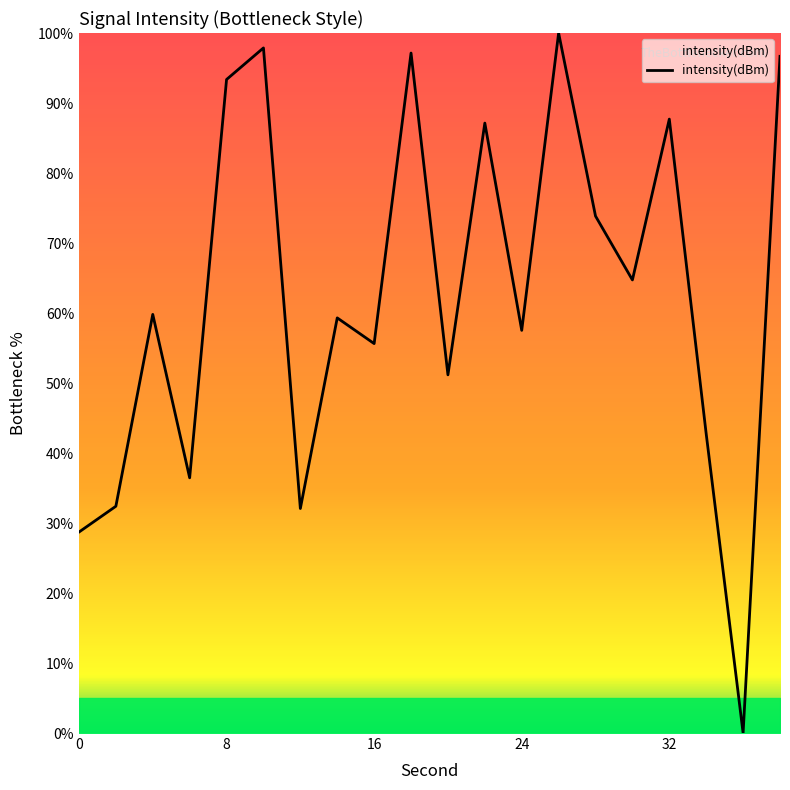

What is the greatest value displayed?

100.0